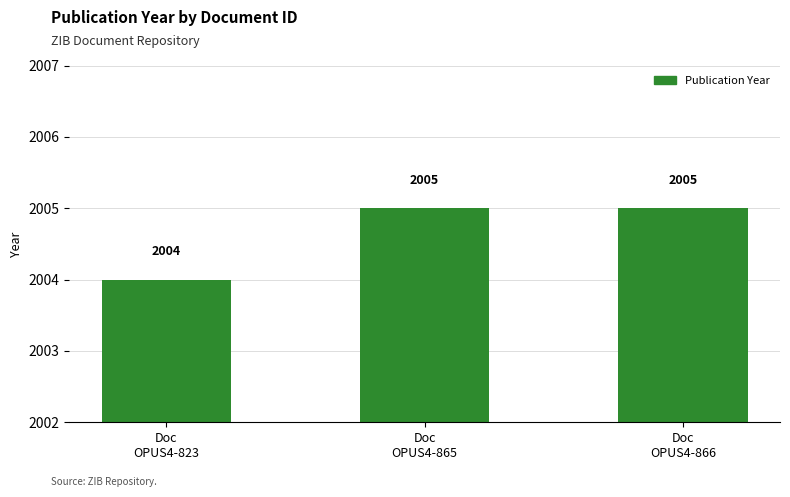

What is the maximum value shown in the chart?

2005